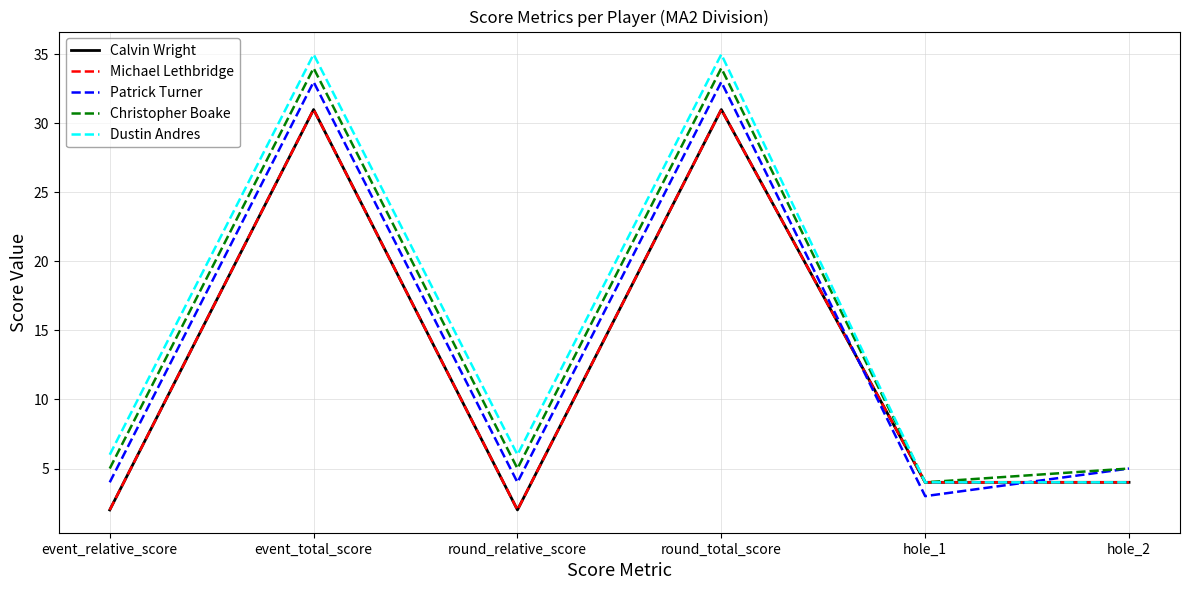

What is the spread (max minus min) of values at hole_2?

1